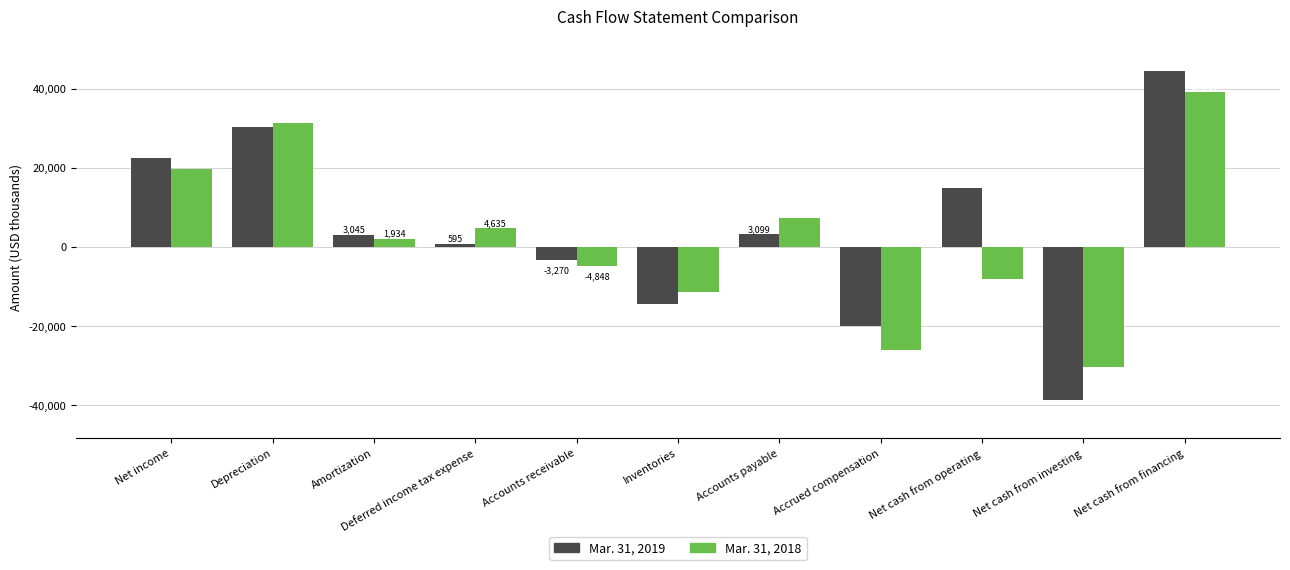

Which series has the widest spread of values?

Mar. 31, 2019